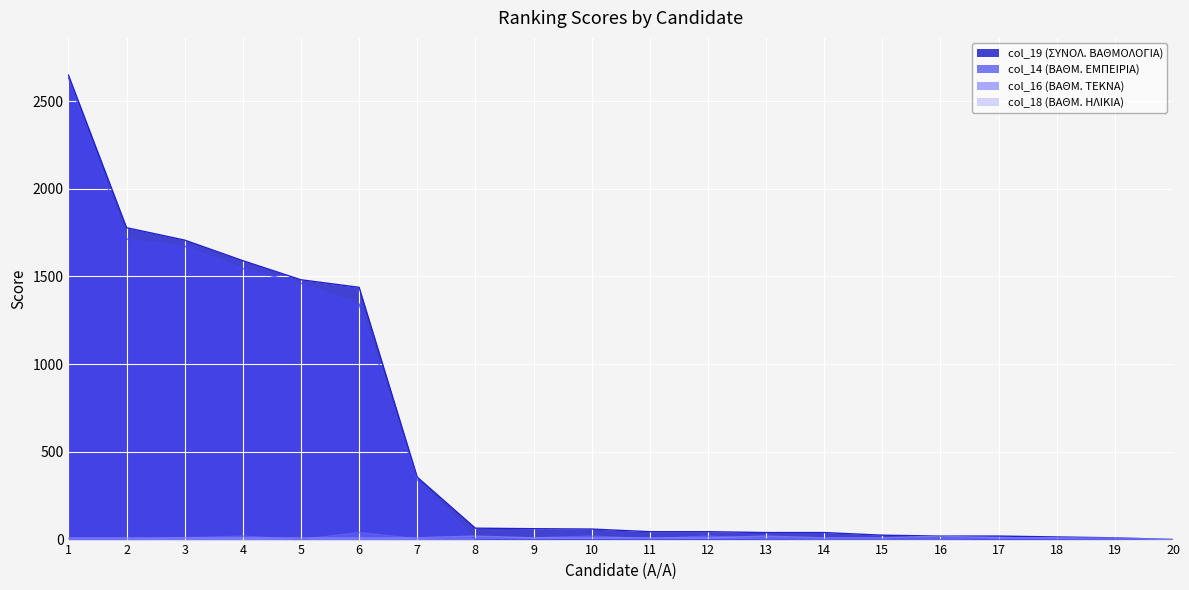

True or false: col_19 (ΣΥΝΟΛ. ΒΑΘΜΟΛΟΓΙΑ) and col_14 (ΒΑΘΜ. ΕΜΠΕΙΡΙΑ) intersect in this chart.

False